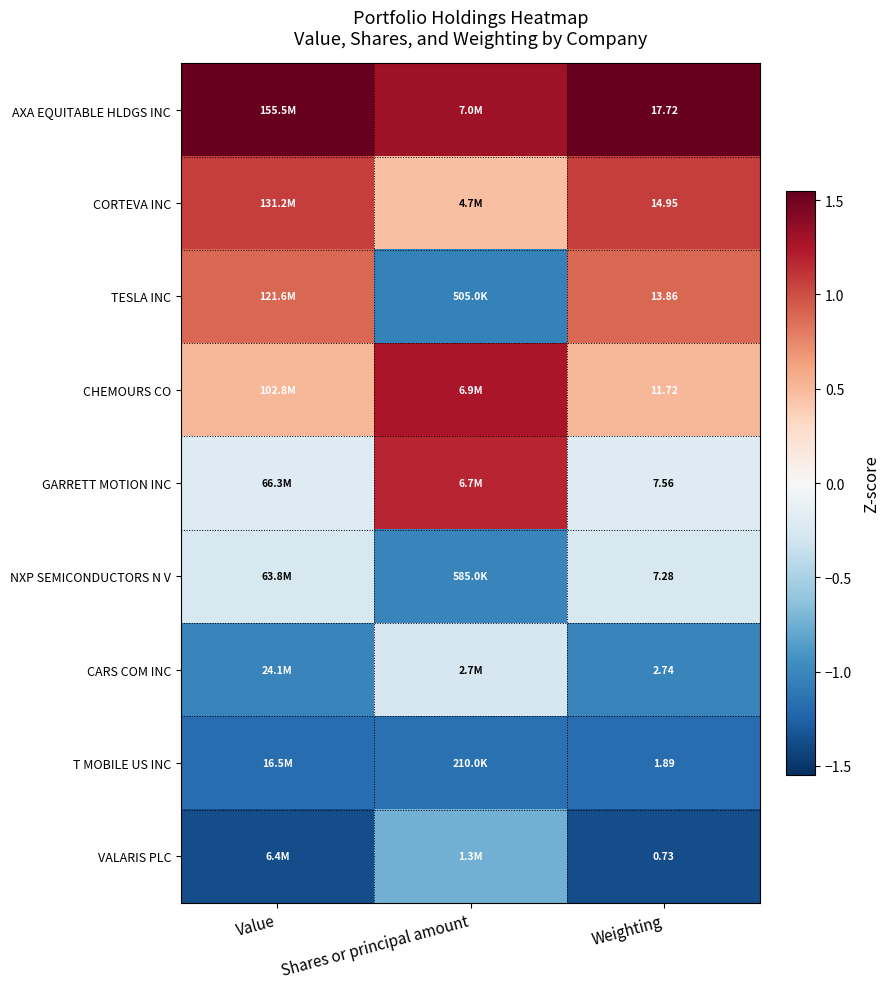

How many distinct data groups are displayed?

9